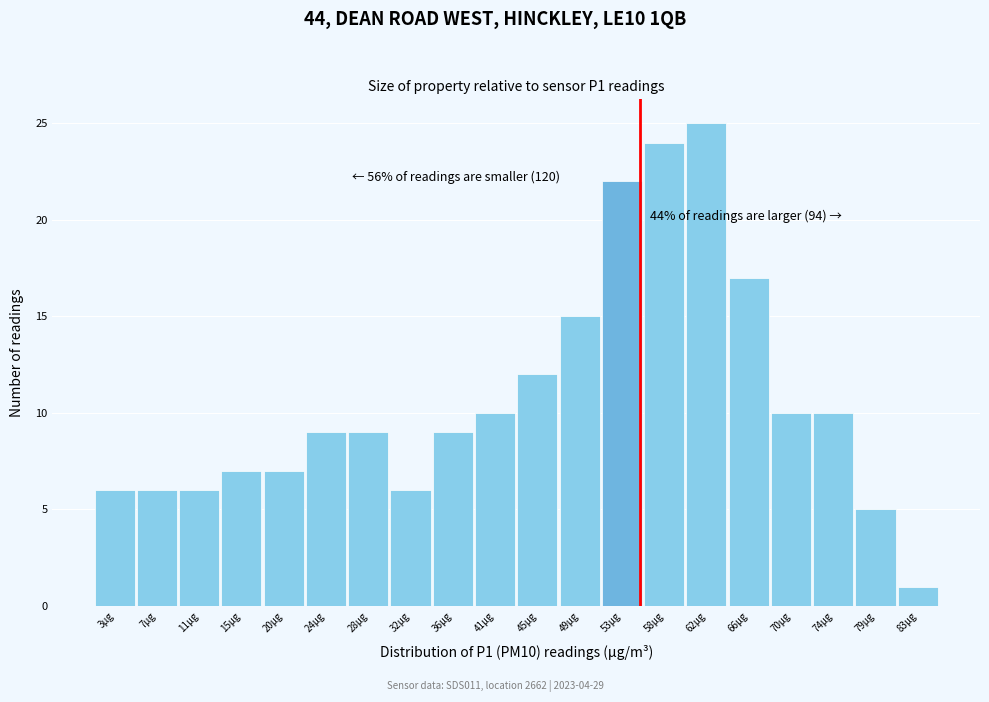

Over which range of the x-axis is the bar tallest?

59.5 to 64.0